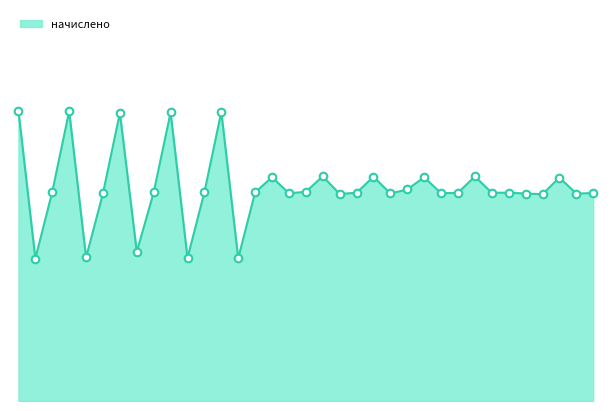

Does the chart have visible grid lines?

No